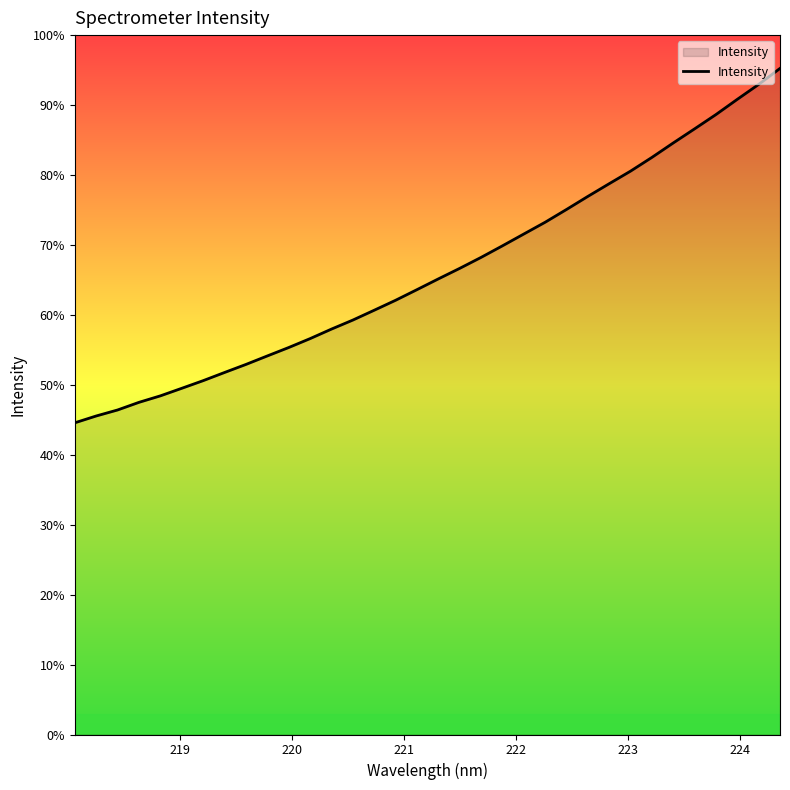

Does the chart have visible grid lines?

No